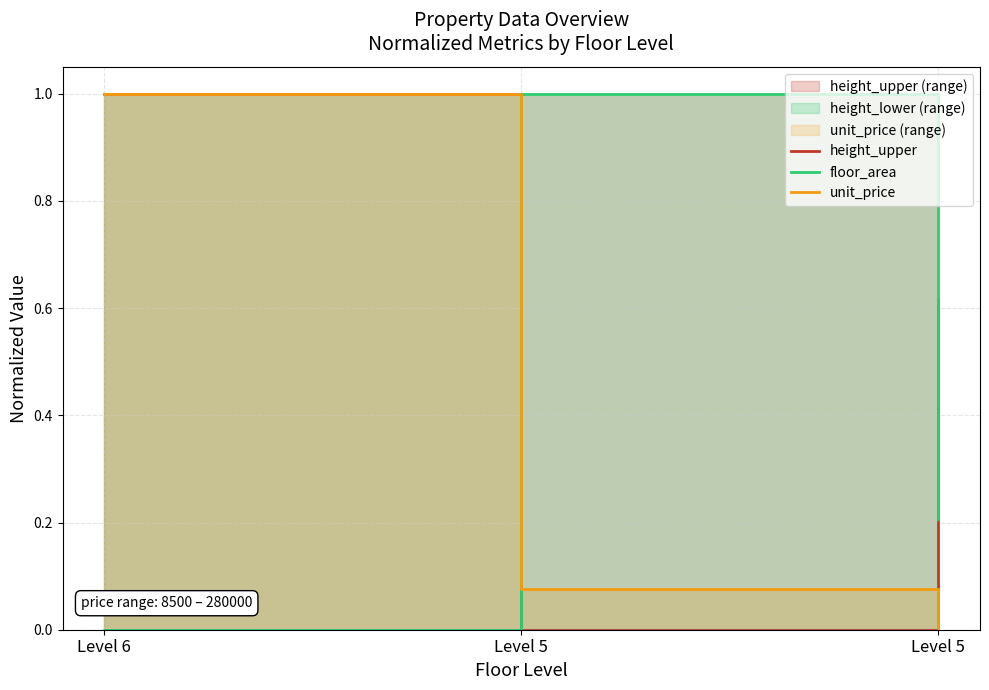

Where is height_upper_line nearest to the value 0?

Level 5